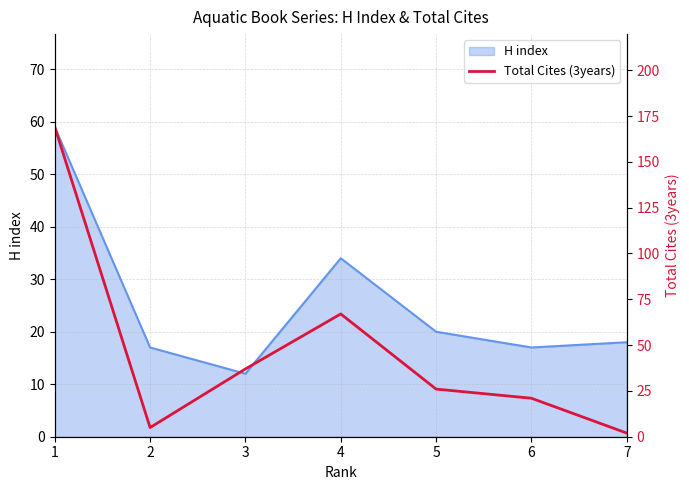

Is it true that H index equals 12 at 3?

True